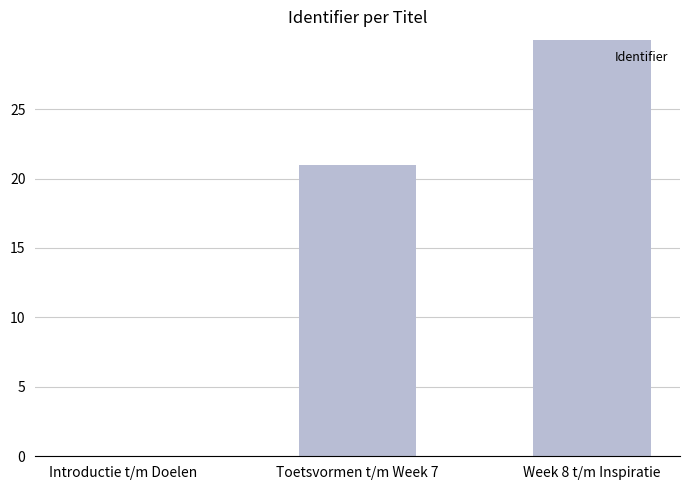

At which label is the value closest to 15?

Toetsvormen t/m Week 7